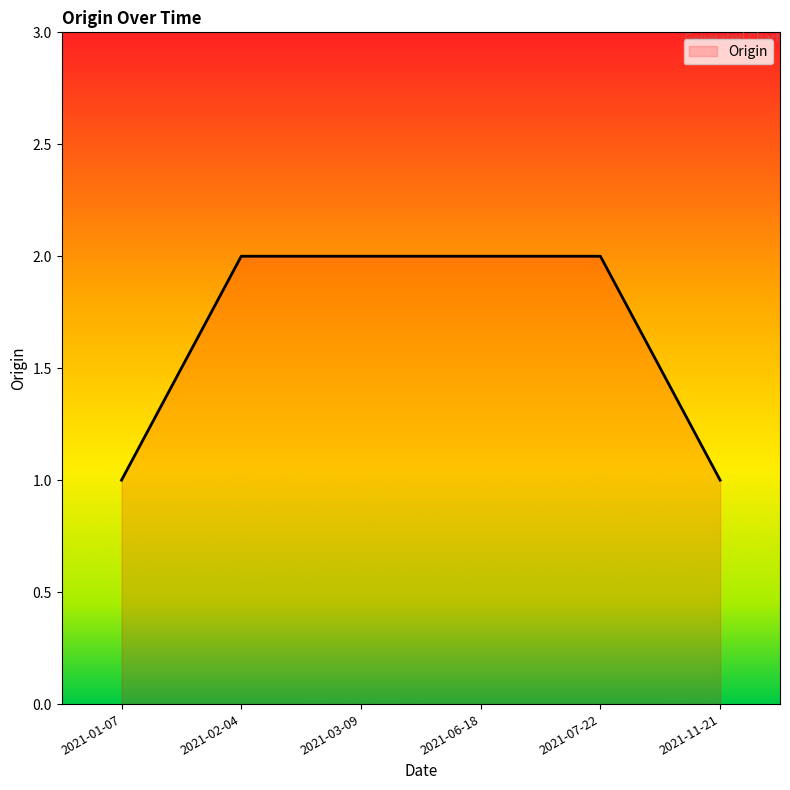

What is the smallest value displayed?

1